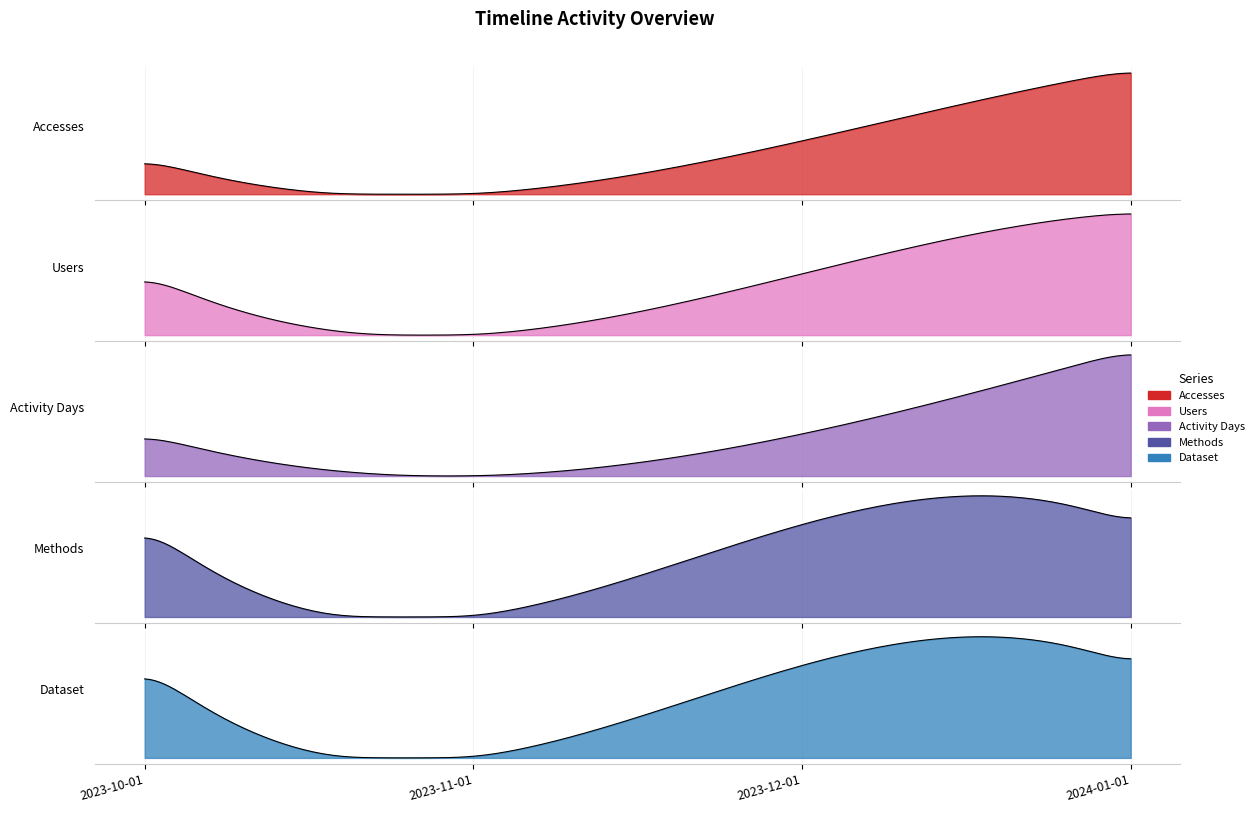

What are all the series names shown in the legend?

Accesses, Users, Activity Days, Methods, Dataset